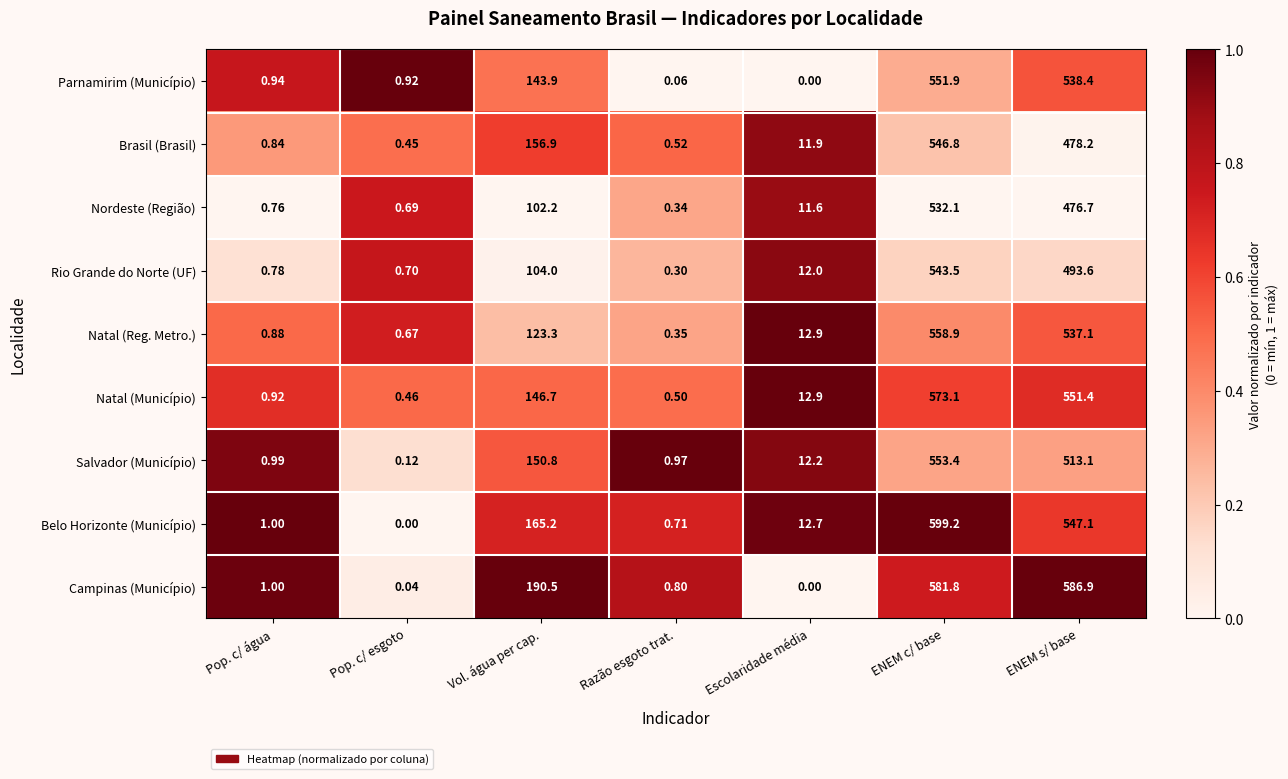

Which series changed the most between Escolaridade média and ENEM s/ base?

Campinas (Município)